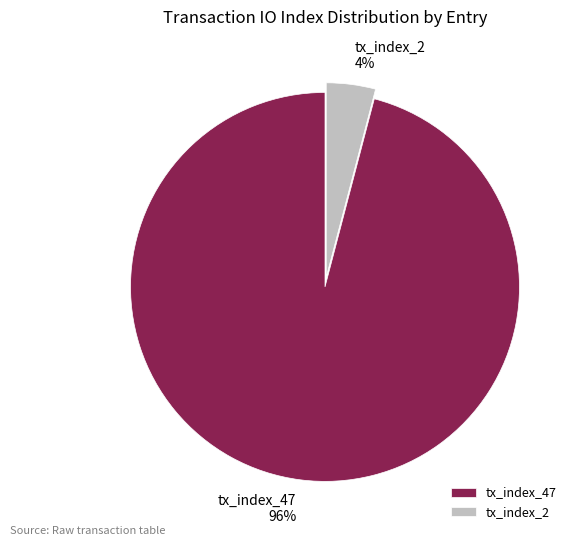

What is the smallest slice in the pie chart?

tx_index_2